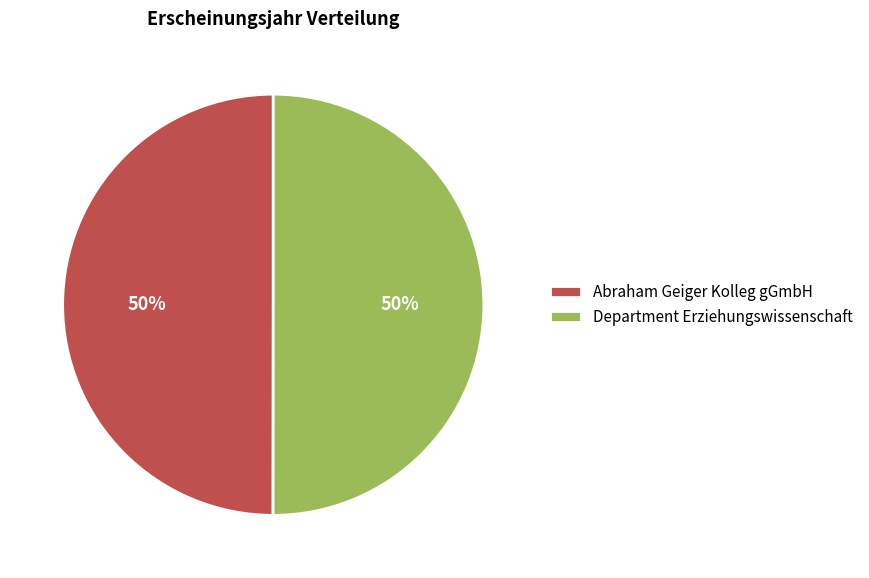

To the nearest percent, what is the average slice percentage?

50%